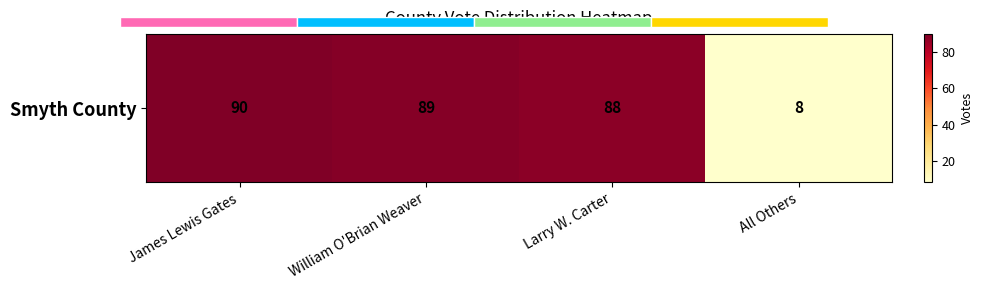

The value at William O'Brian Weaver is 39. True or false?

False